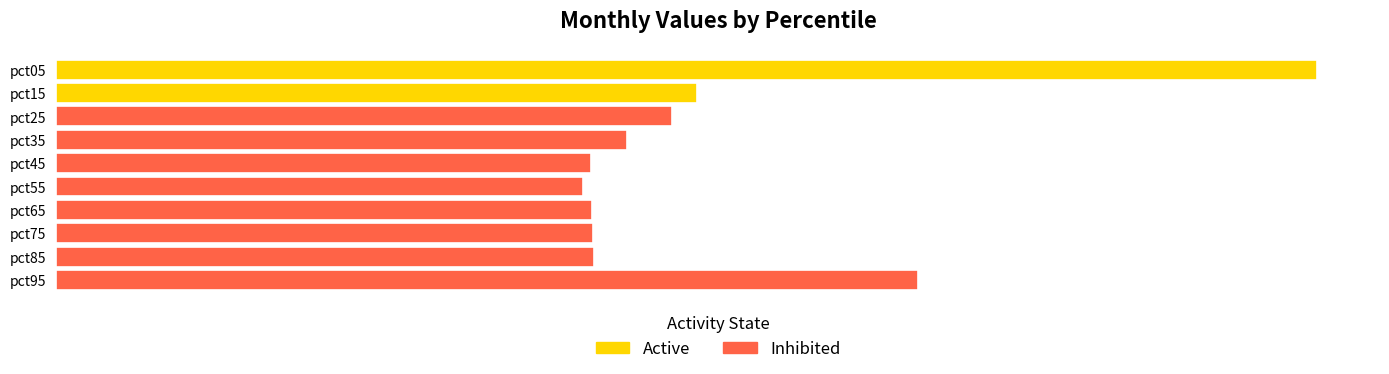

Does the chart contain any negative values?

No